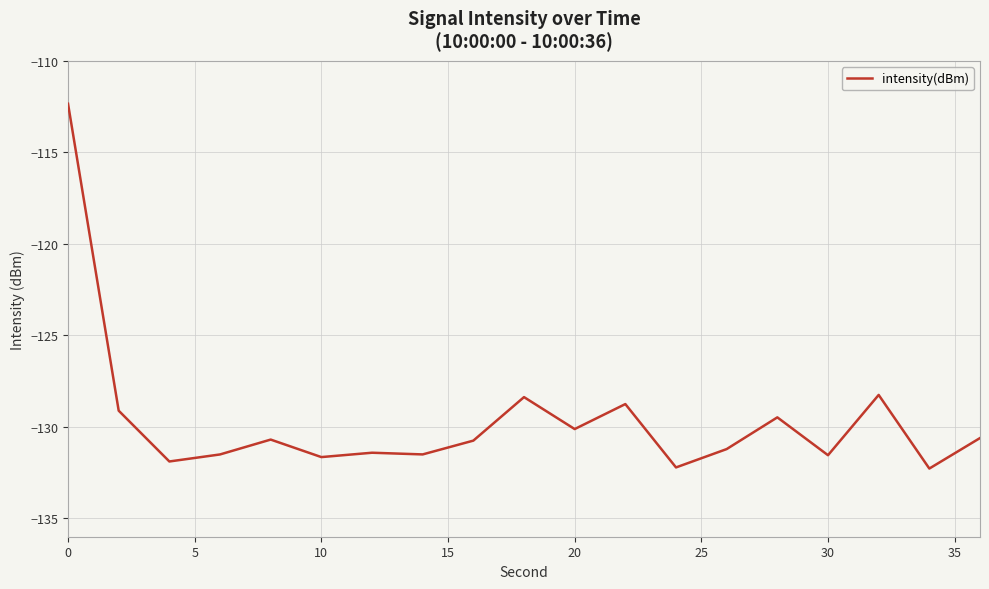

What is the difference between the maximum and second lowest values?

19.9